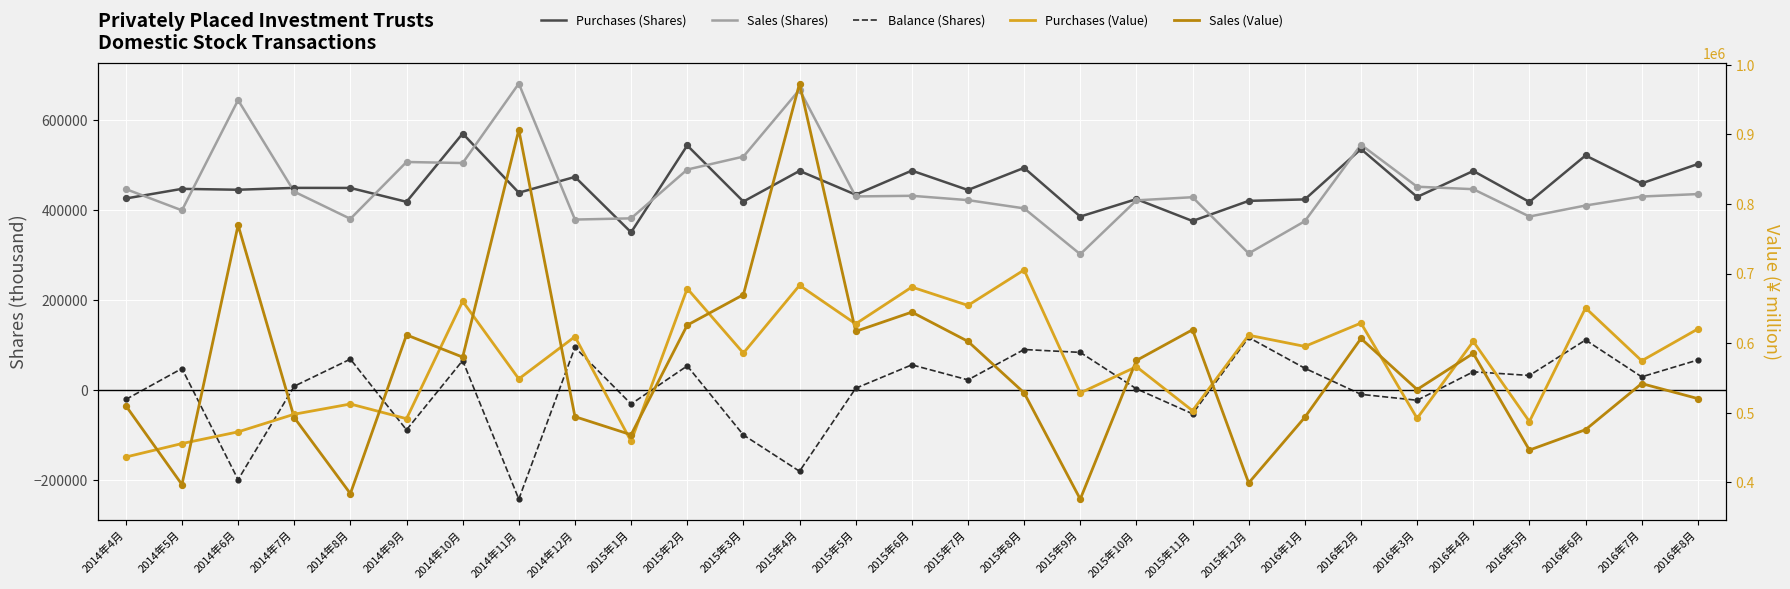

At how many categories does at least one series exceed -111833?

29